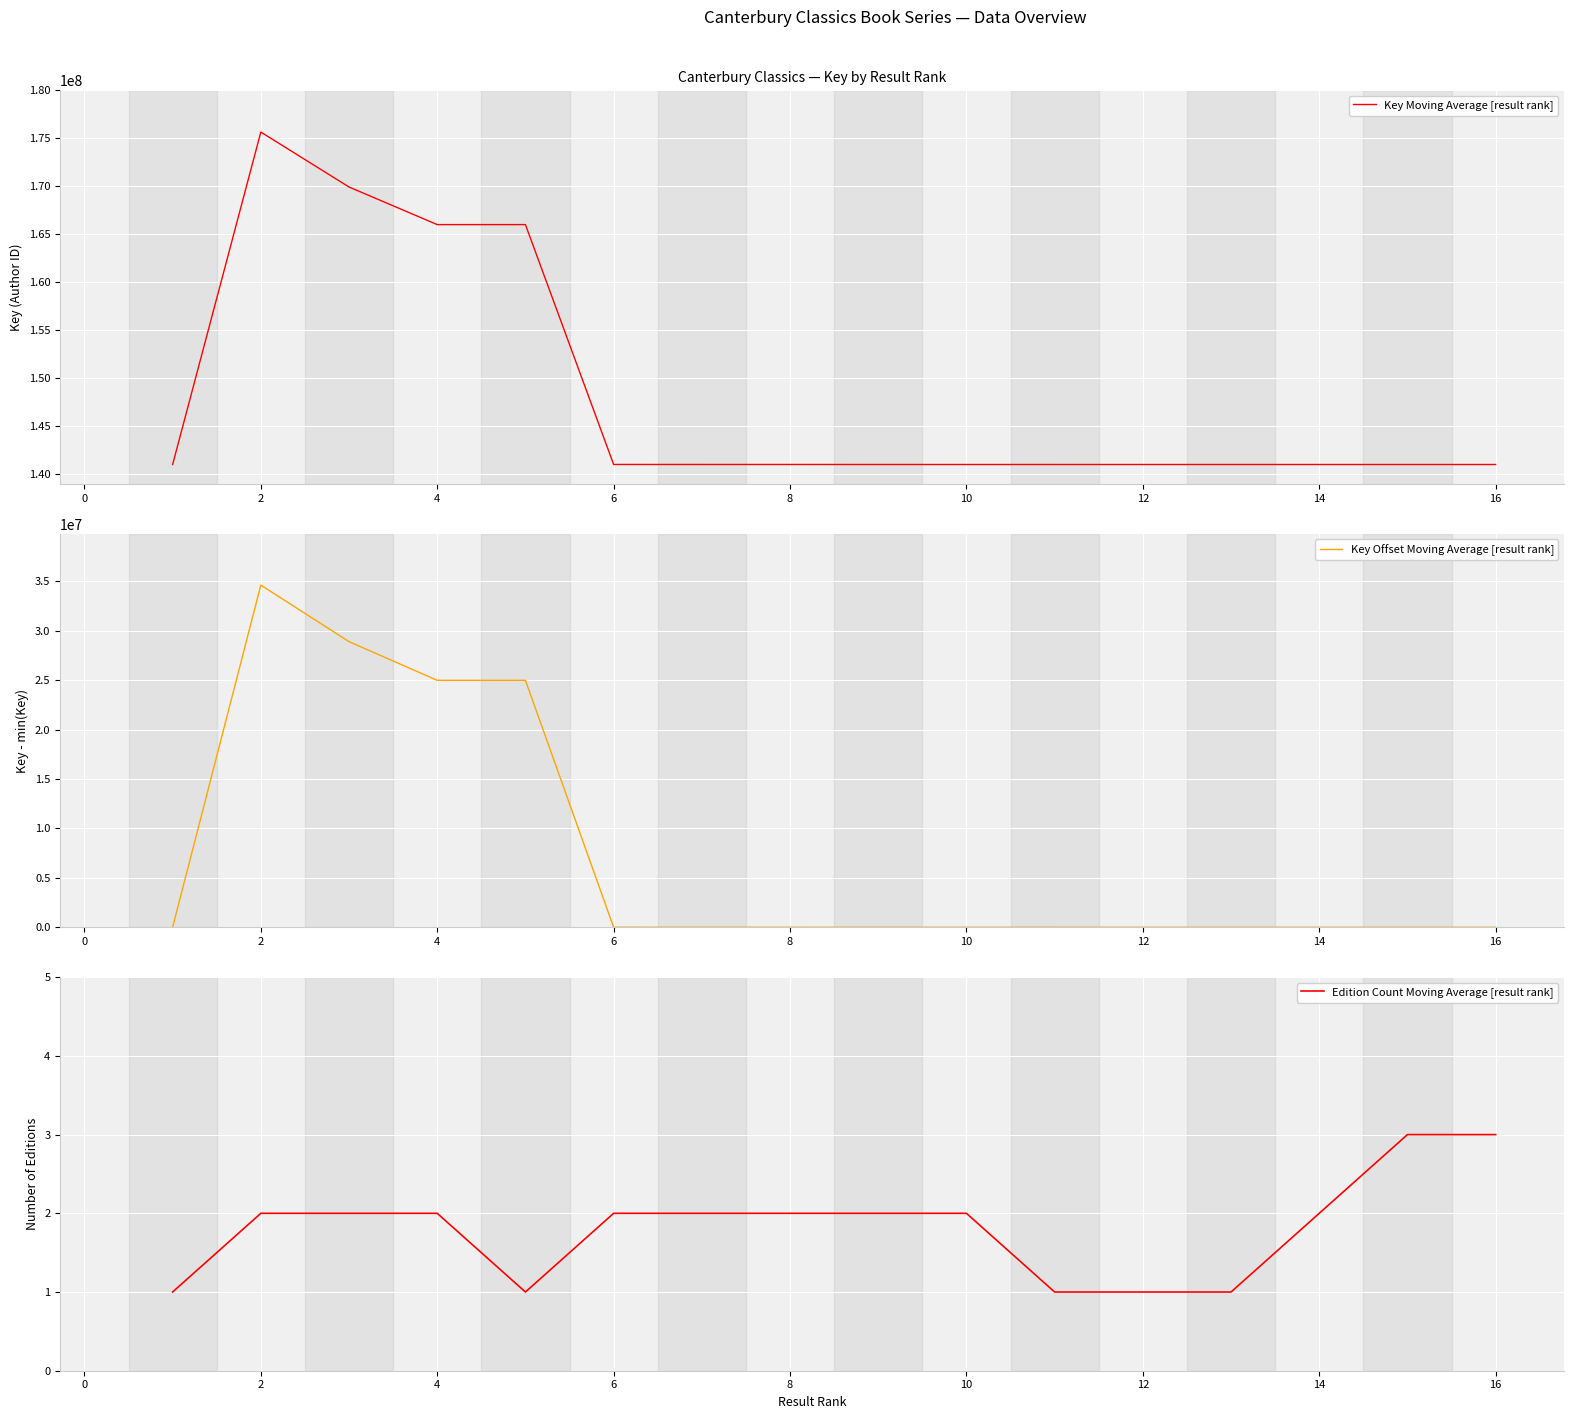

True or false: Key Offset Moving Average [result rank] has more than 0 interior local peaks.

True